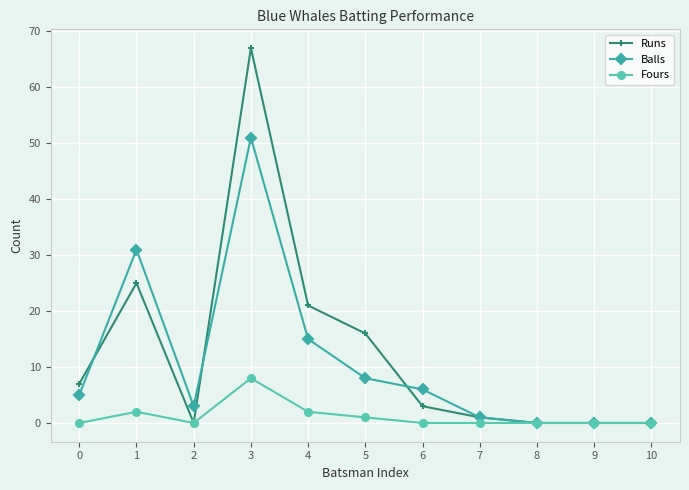

Which series has the largest total across all categories?

Runs